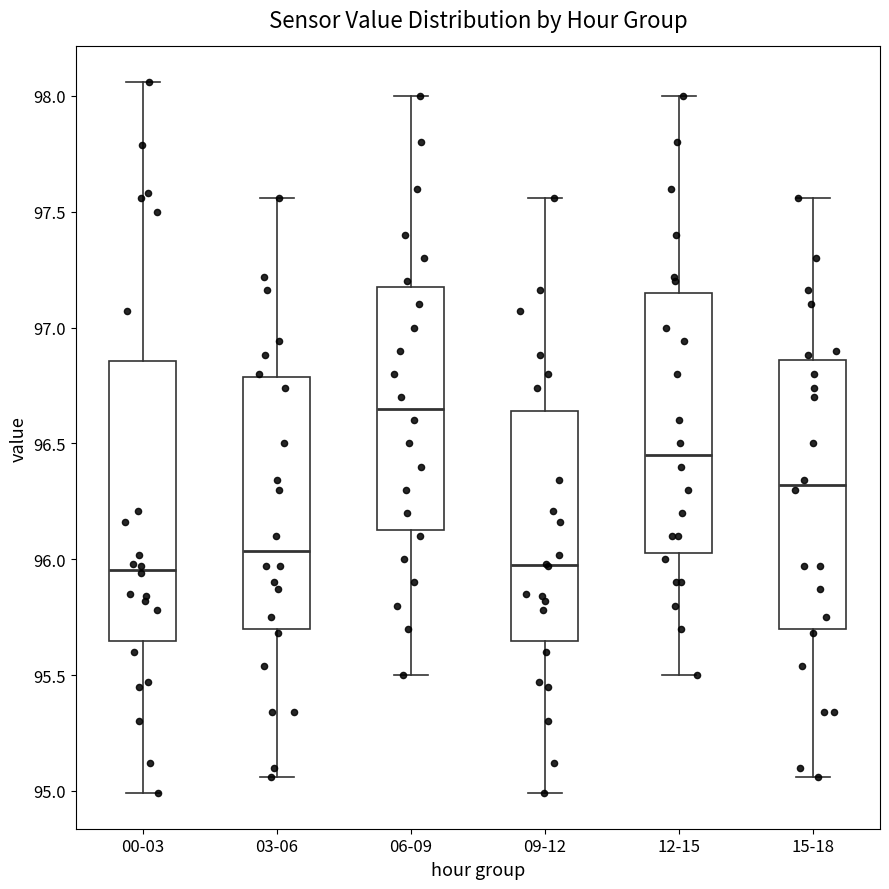

Where does the median line of the box for 00-03 sit on the y-axis? The values are not printed on the chart, so give them approximately, as read against the axis.

95.95